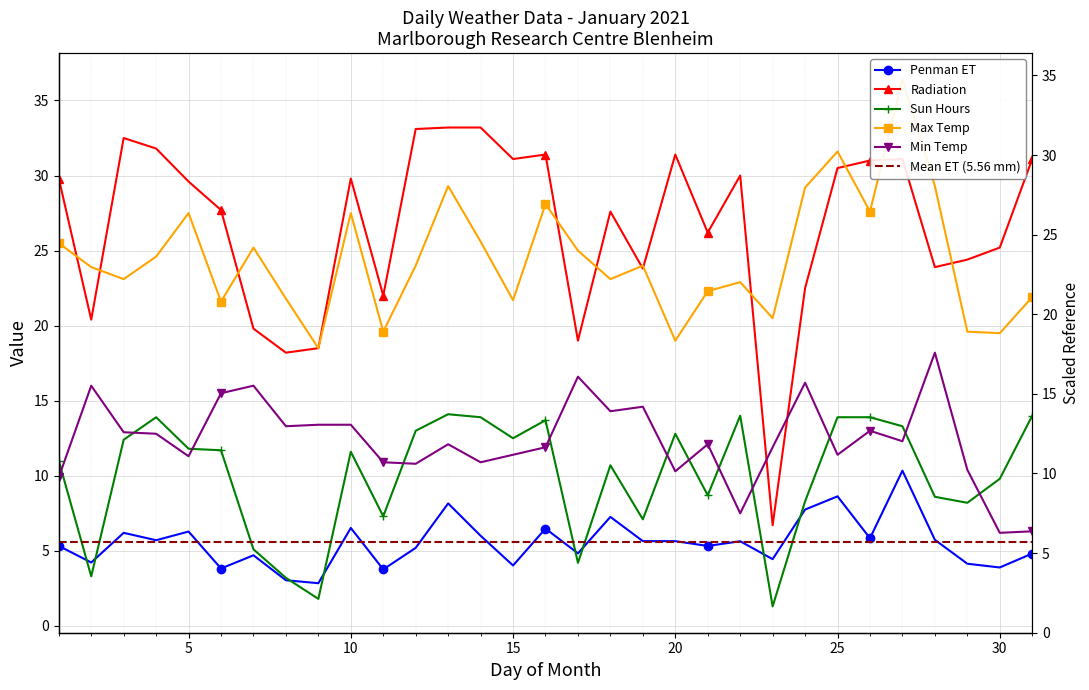

At which category does Max Temp reach its first local valley?

3